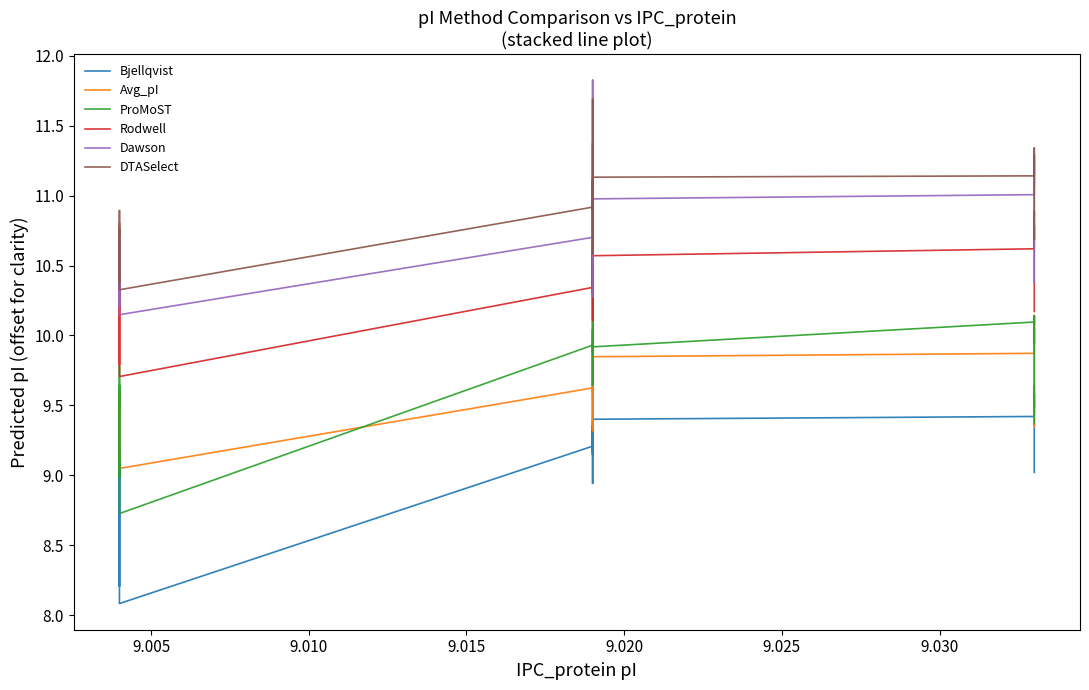

True or false: Avg_pI has more than 1 interior local peaks.

True